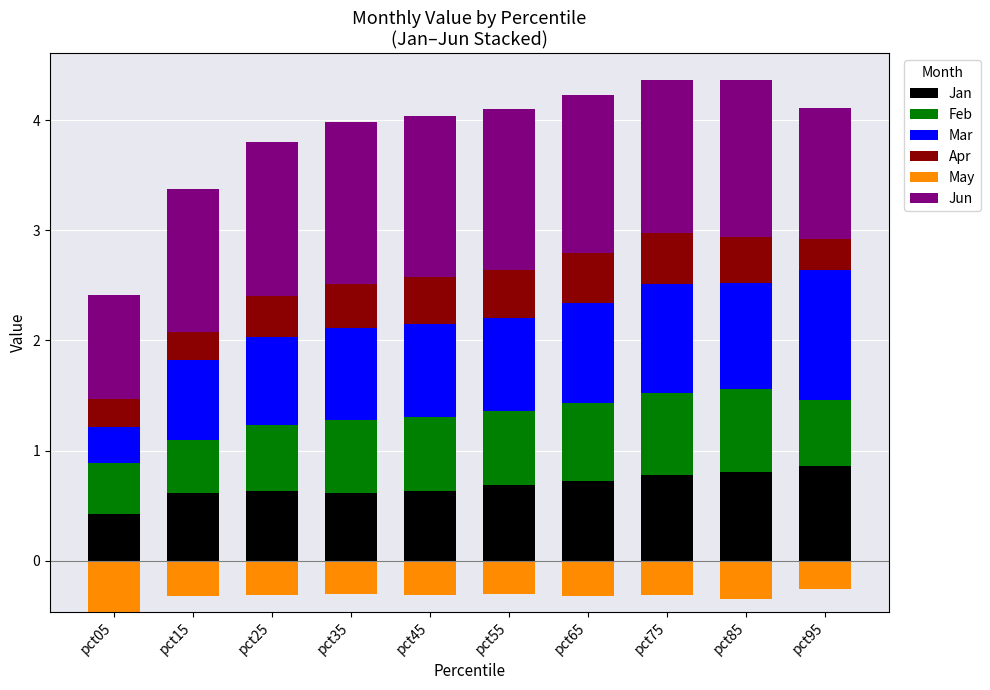

Where is Jan nearest to the value 0?

pct05